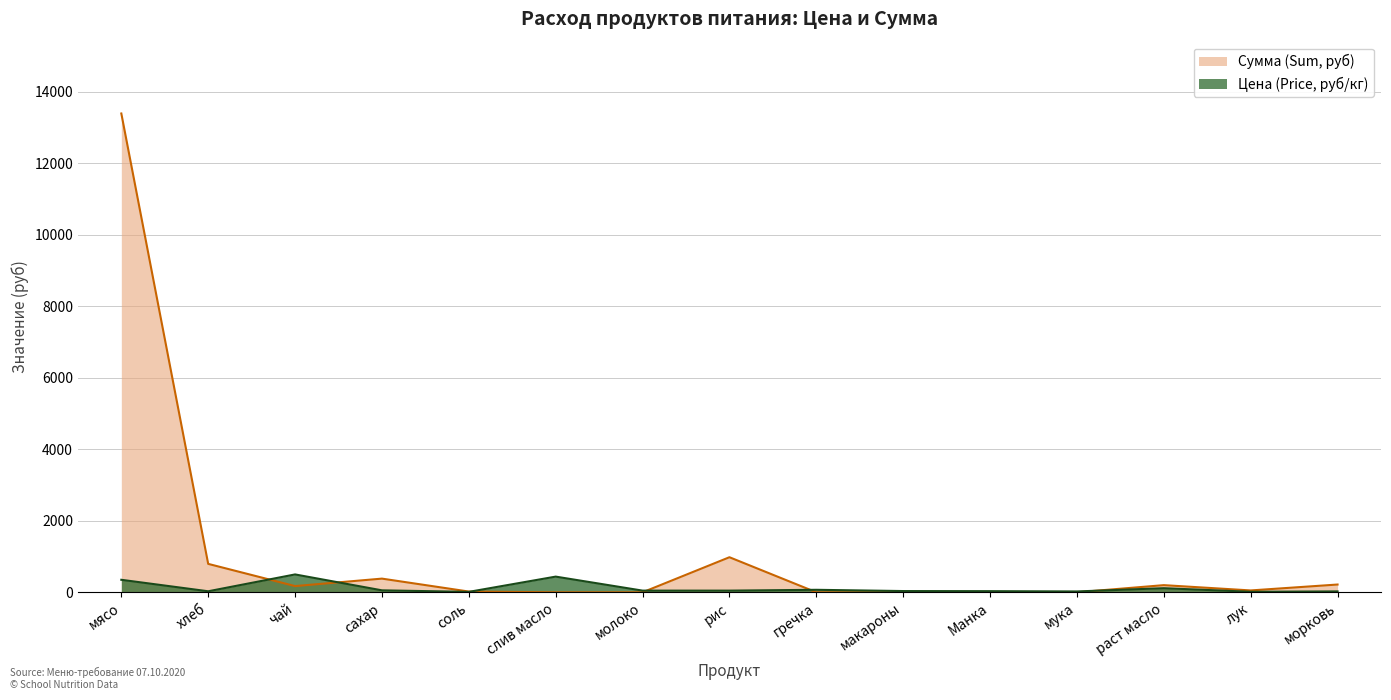

The value of Сумма (Sum, руб) at Манка is 0.0. True or false?

True